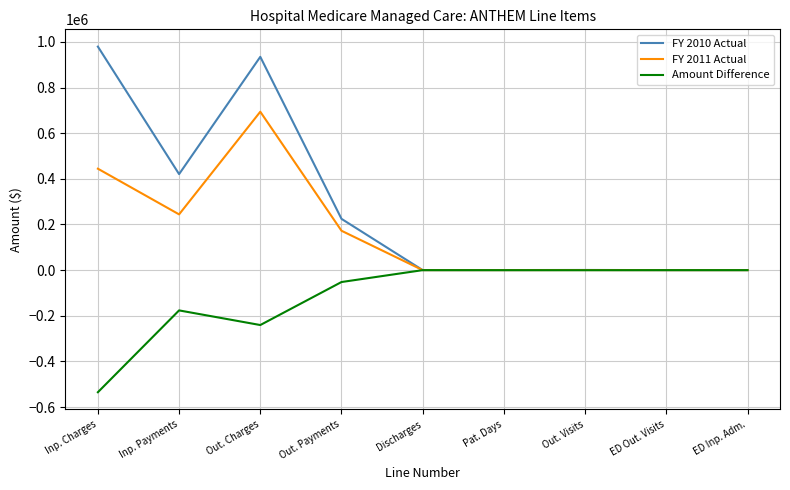

What is the difference between the Amount Difference values at Out. Charges and Inp. Payments?

64142